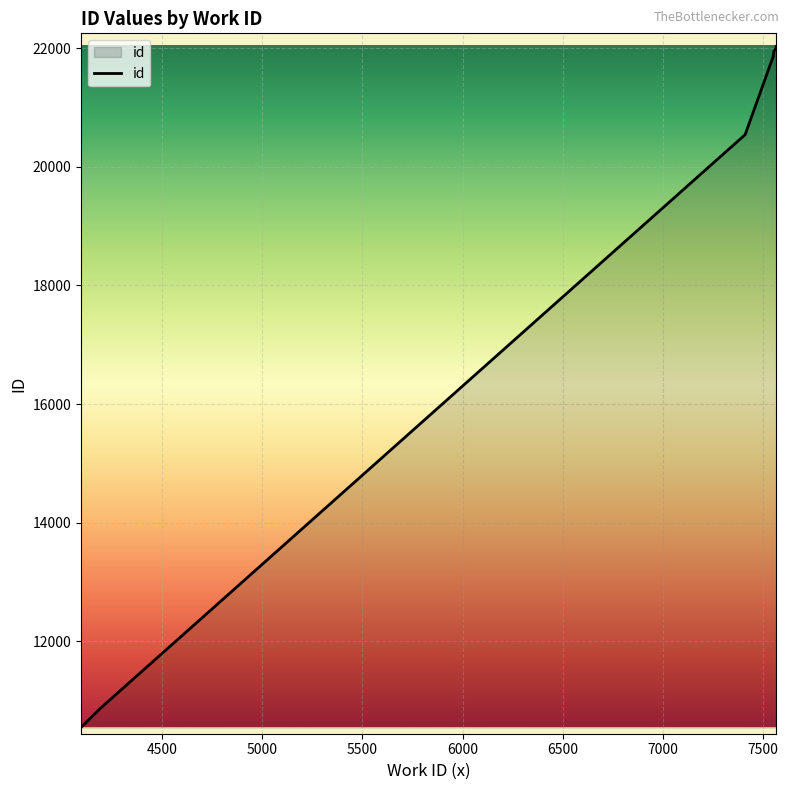

List the labels in order of value, smallest first.

4096, 4193, 7410, 7550, 7550, 7550, 7551, 7553, 7565, 7565